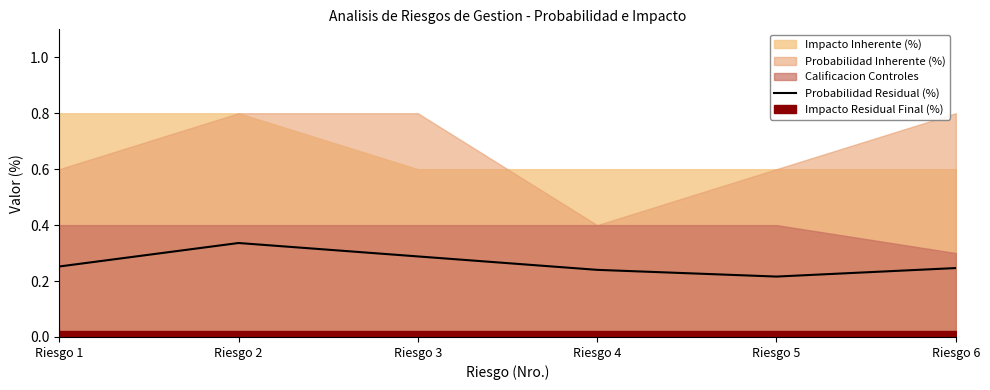

Is it true that Probabilidad Residual (%) equals 0.3 at Riesgo 5?

False